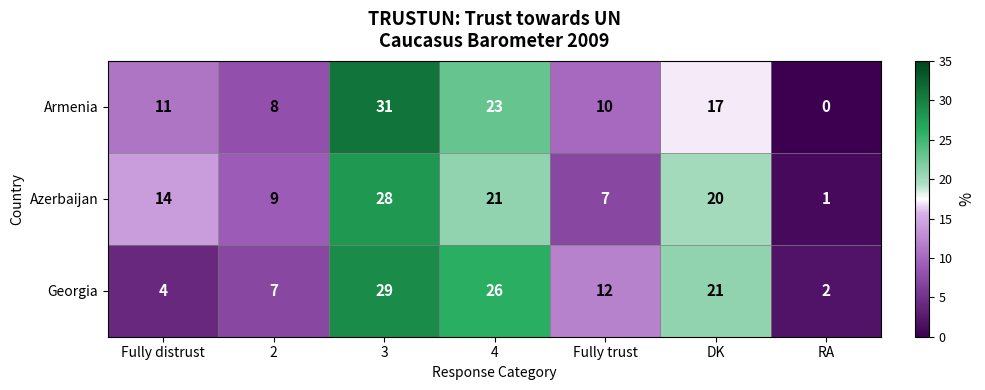

At which label is Armenia closest to 15?

DK